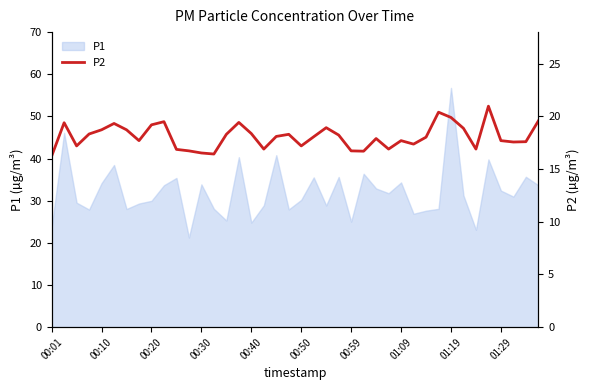

What is the greatest value displayed?

21.0